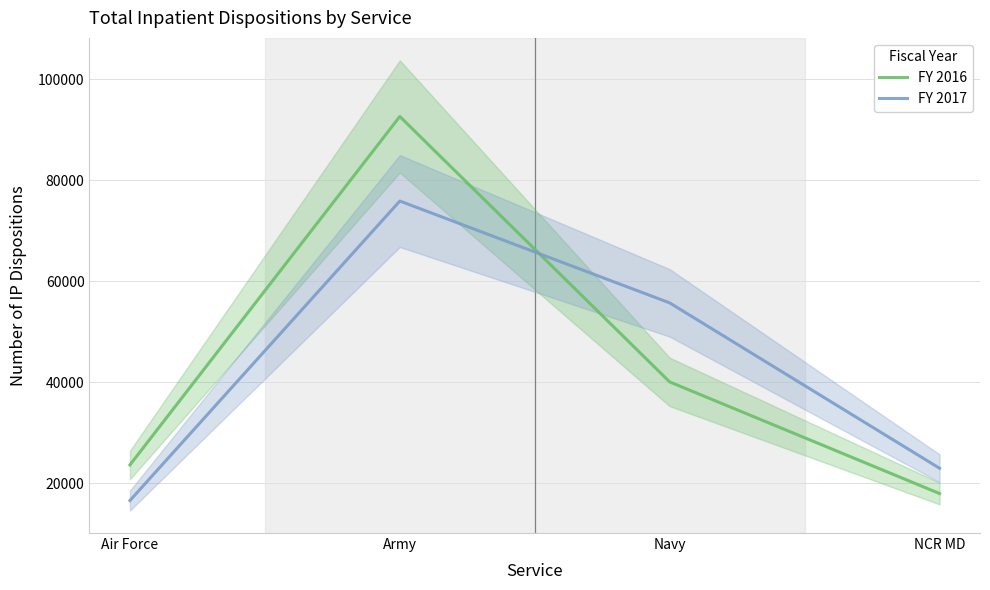

What is the sum of all FY 2017 values?

171065